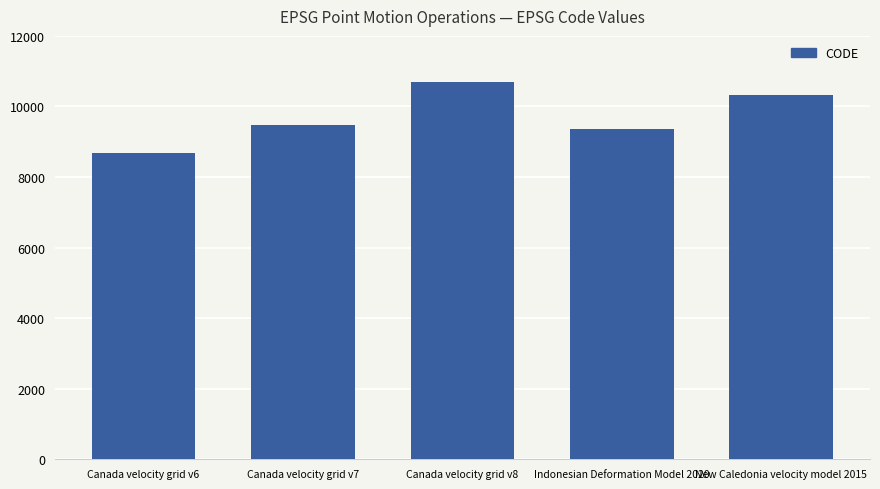

How many data points are less than 9483?

2